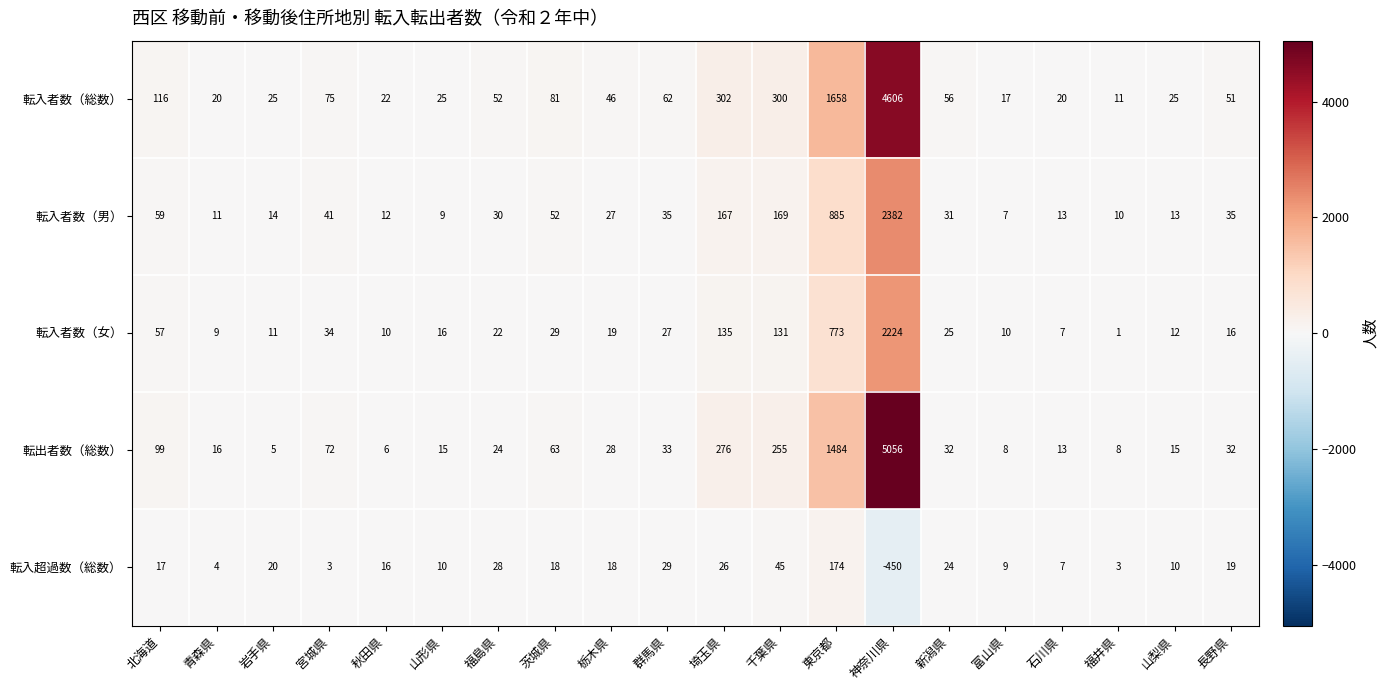

Where is 転入超過数（総数） nearest to the value -138?

宮城県